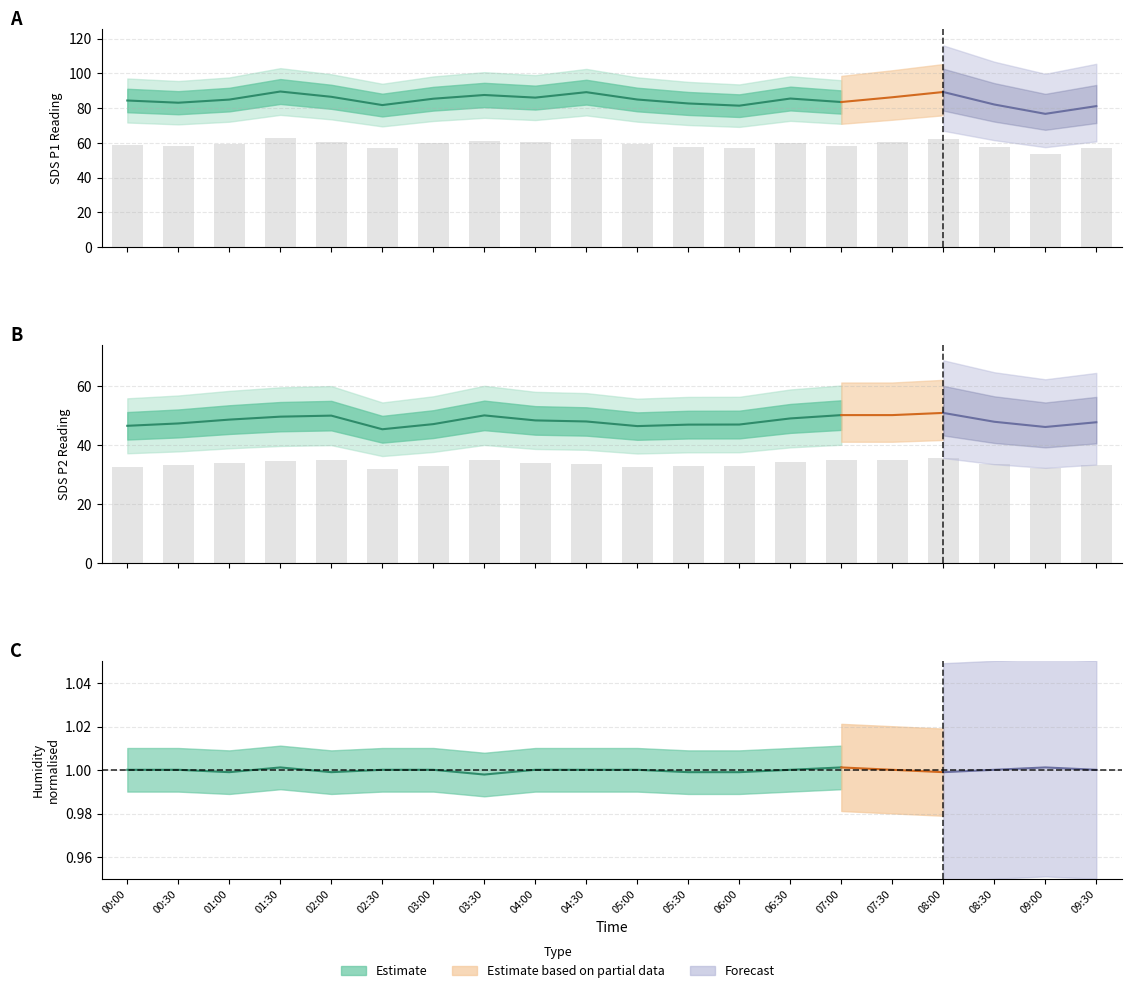

The SDS_P2 series shows 19.7 at 08:00. True or false?

False